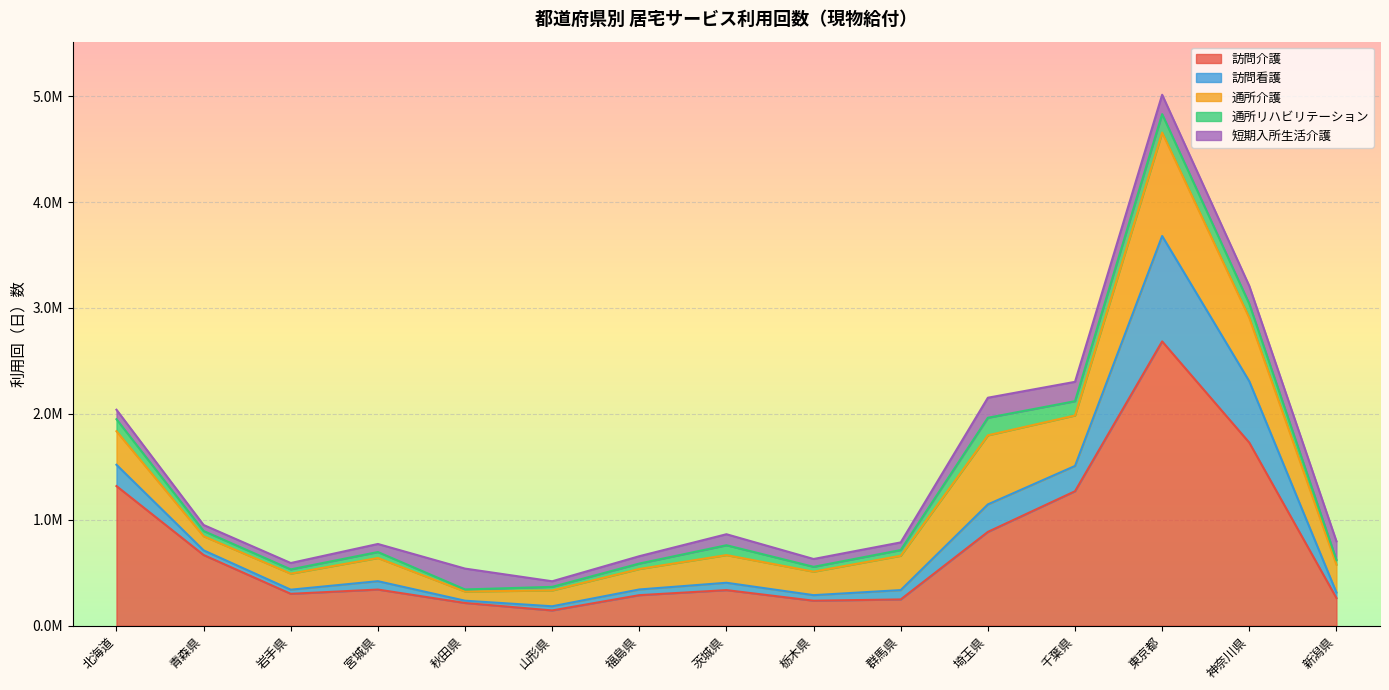

What is the difference between the maximum and minimum values in the 訪問看護 series?

973577